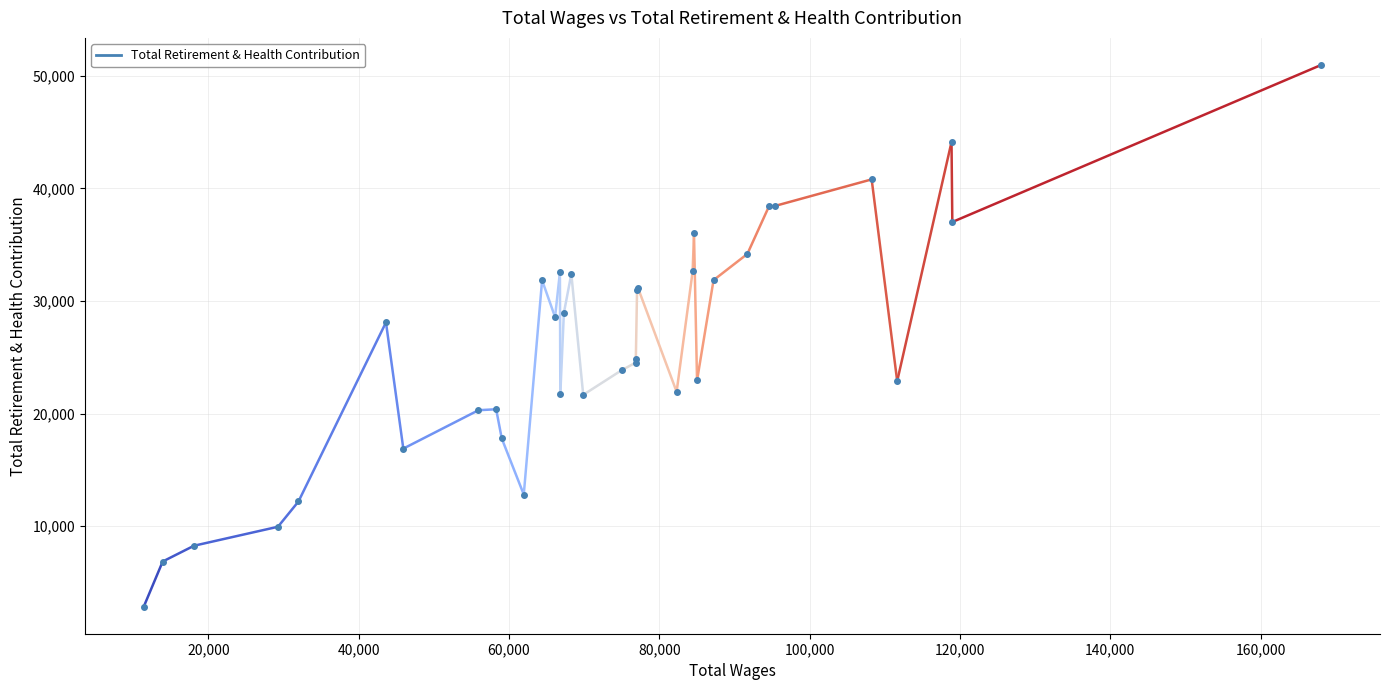

What is the maximum value shown in the chart?

50968